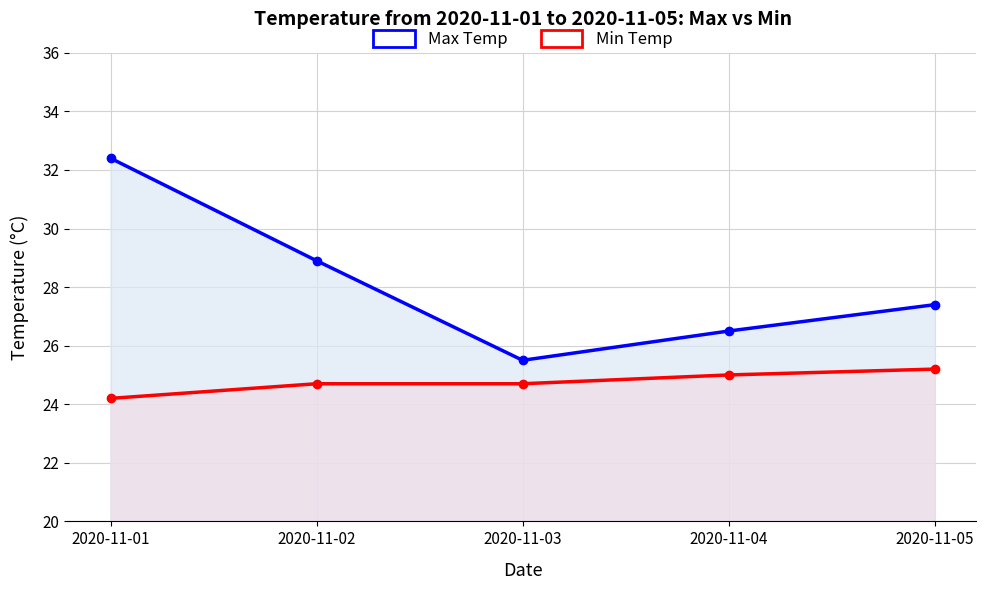

How many data points in Max Temp are above 27?

3